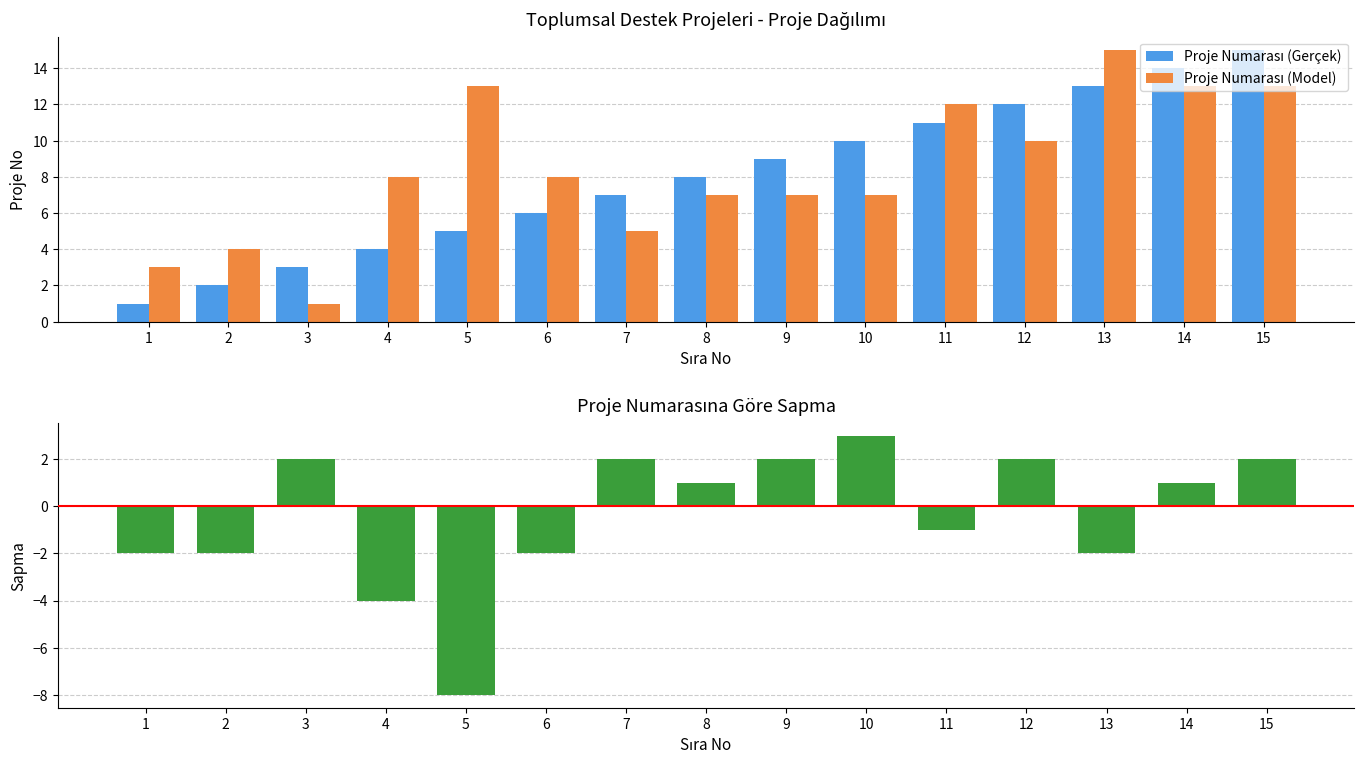

What is the difference between the maximum and minimum values in the Proje Numarası (Model) series?

14